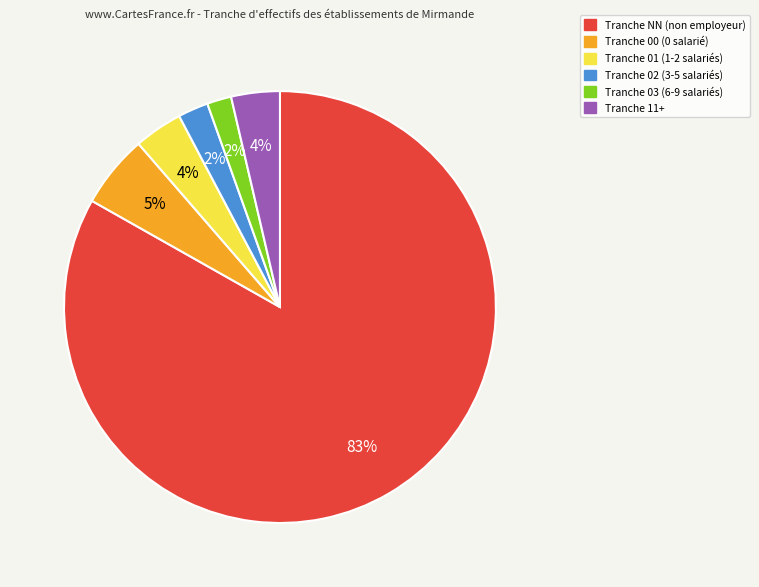

Does any single category account for the majority?

Yes